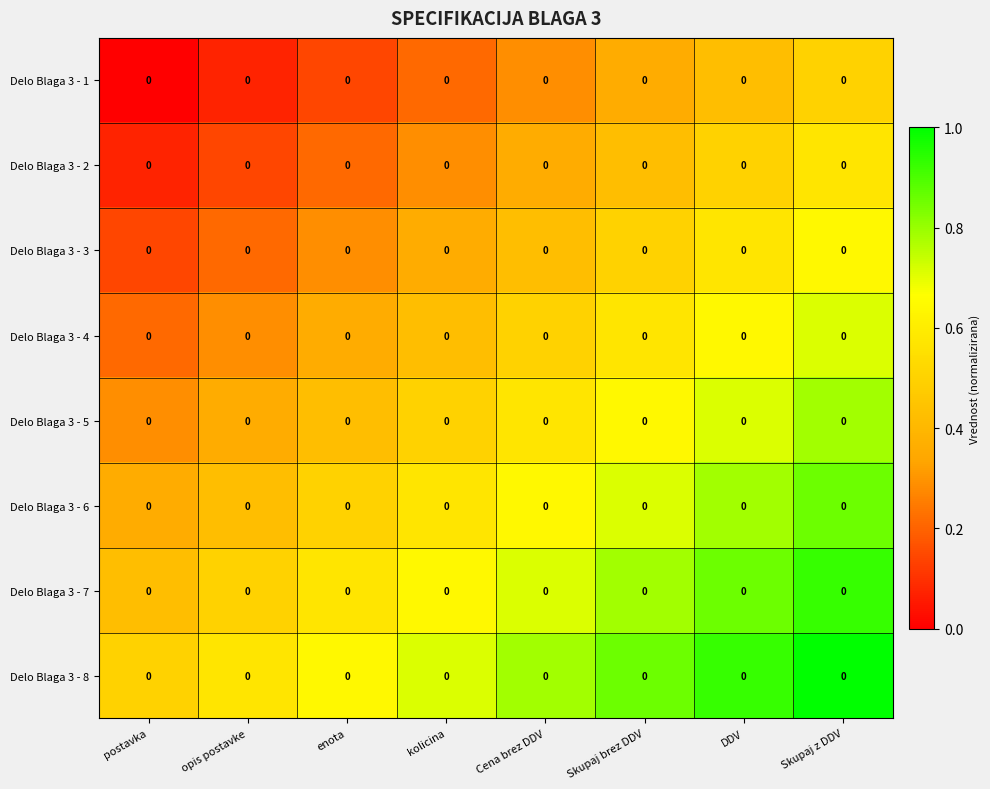

At which category is the sum across all series the highest?

Skupaj z DDV